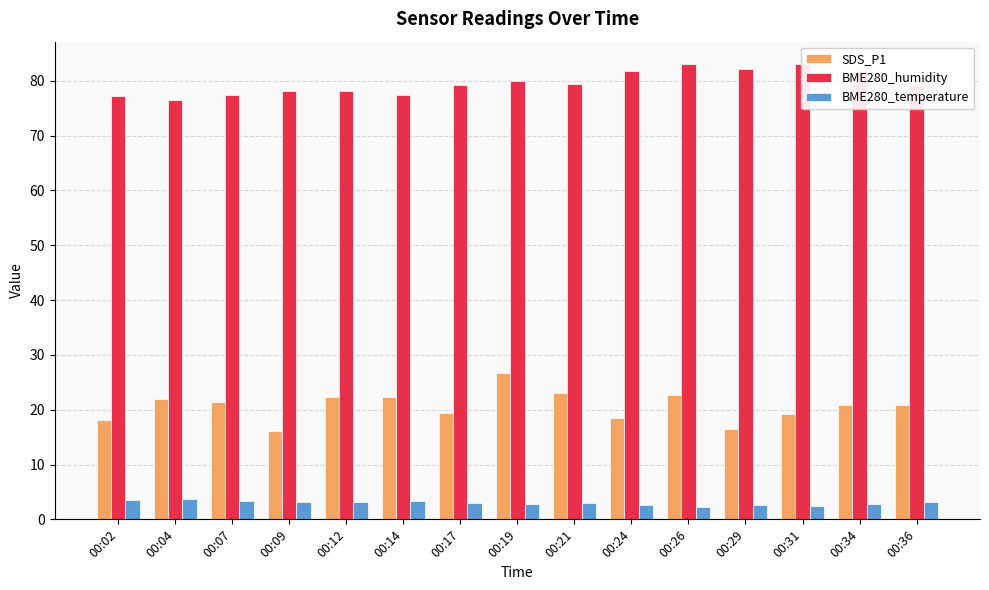

What are all the series names shown in the legend?

SDS_P1, BME280_humidity, BME280_temperature